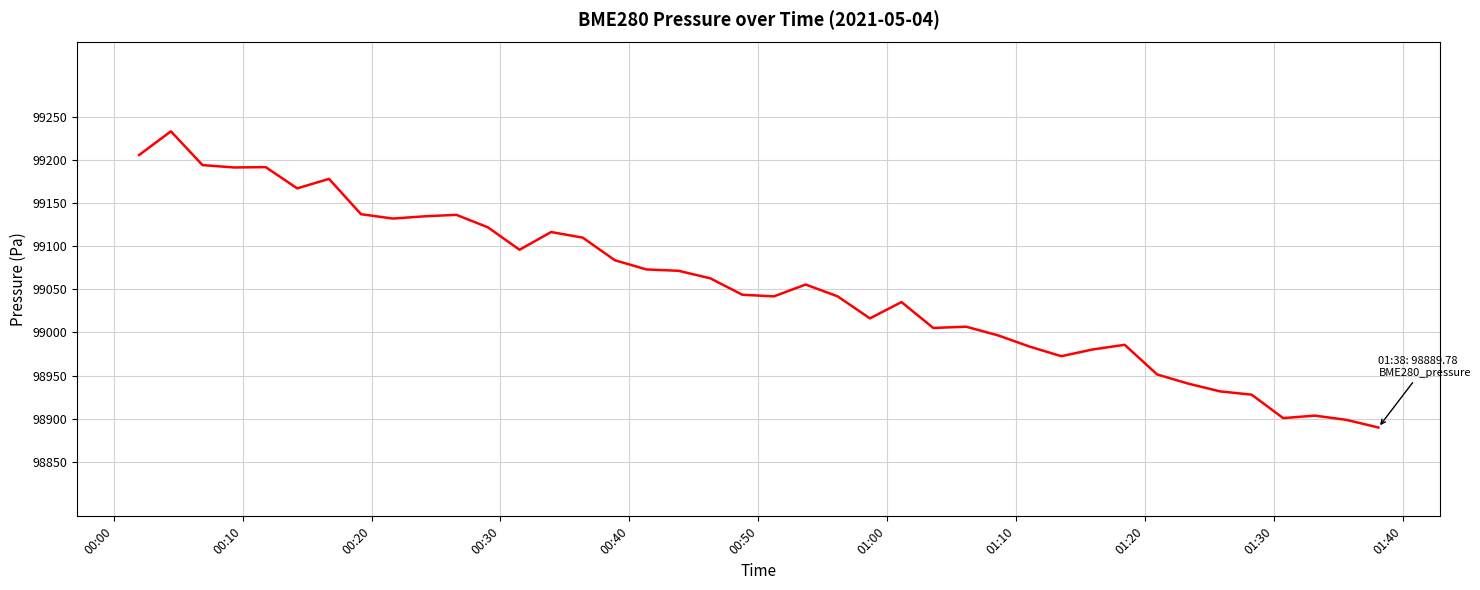

What is the minimum value shown in the chart?

98889.8